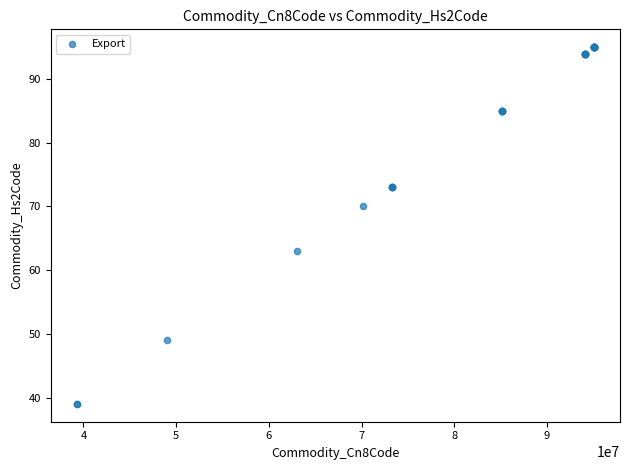

What Y value in the scatter plot is closest to 67?

70